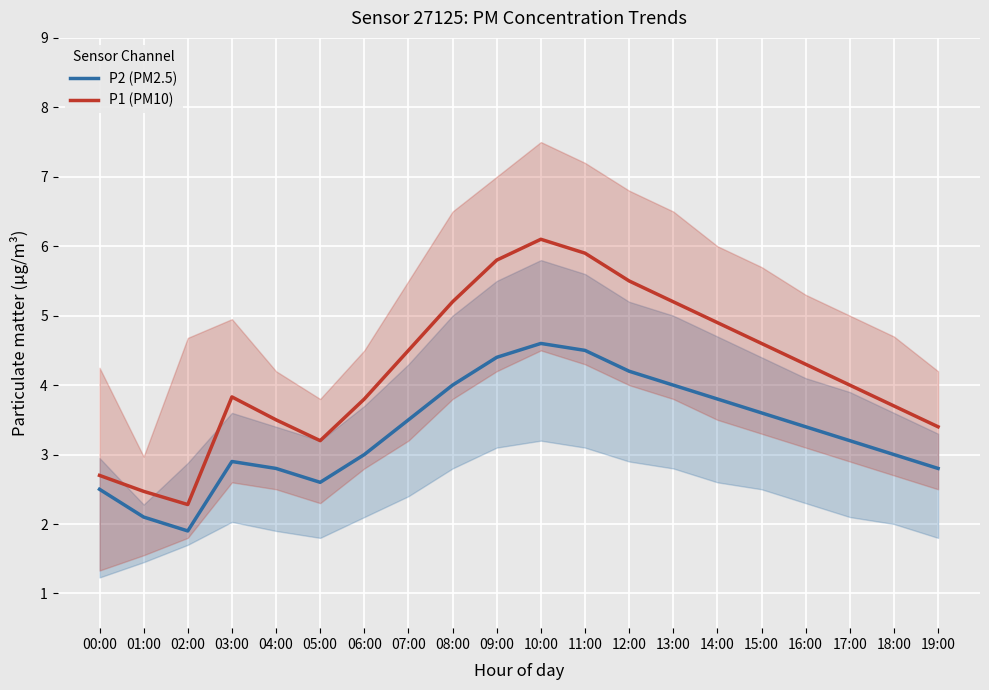

What is the total value across all series at 13:00?

9.2